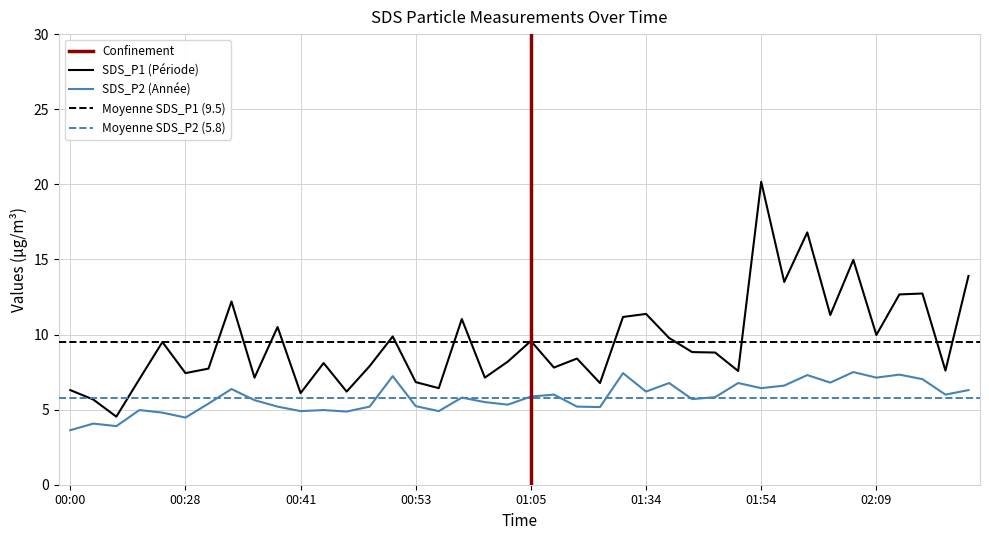

True or false: SDS_P2 has more than 2 points higher than both neighbors.

True